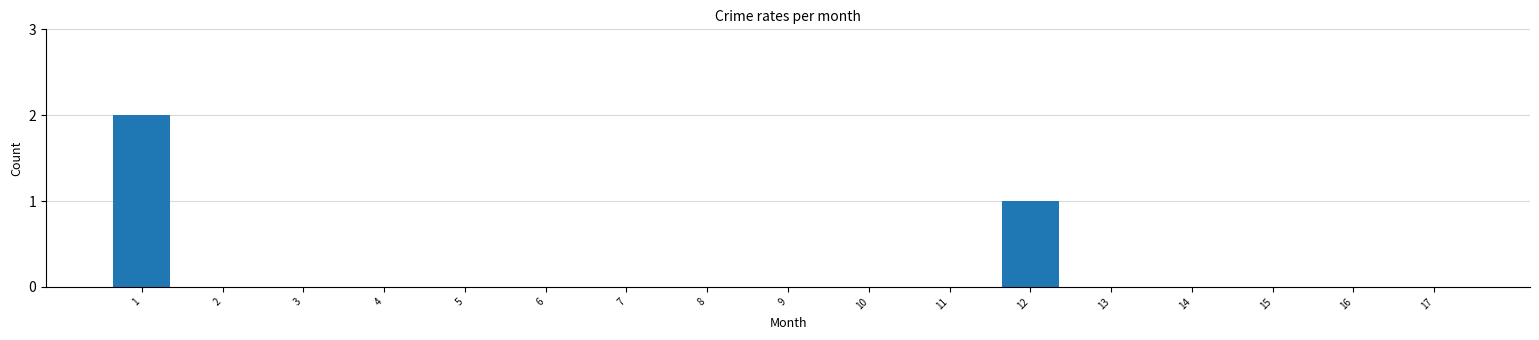

Reading left to right, extract all data points from this chart.

1=2	2=0	3=0	4=0	5=0	6=0	7=0	8=0	9=0	10=0	11=0	12=1	13=0	14=0	15=0	16=0	17=0